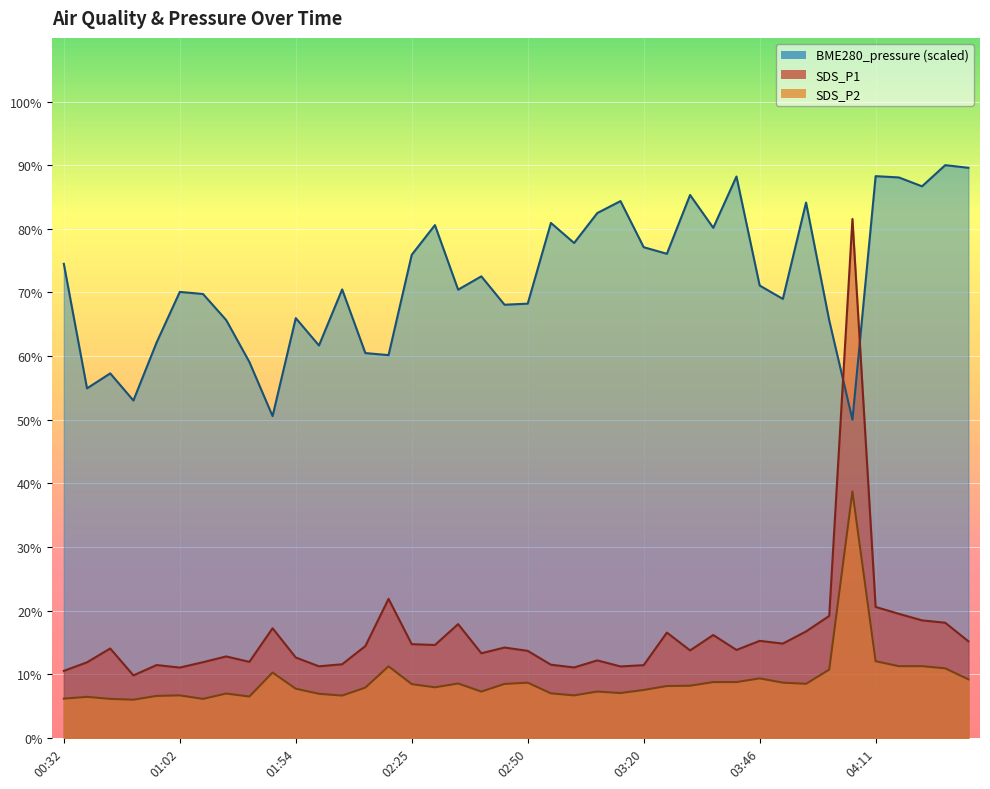

True or false: SDS_P2 and BME280_pressure intersect in this chart.

False